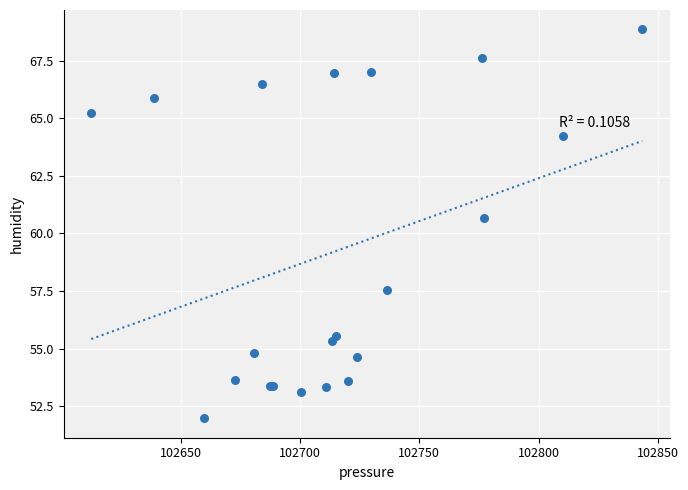

What Y value in the scatter plot is closest to 60?

60.7